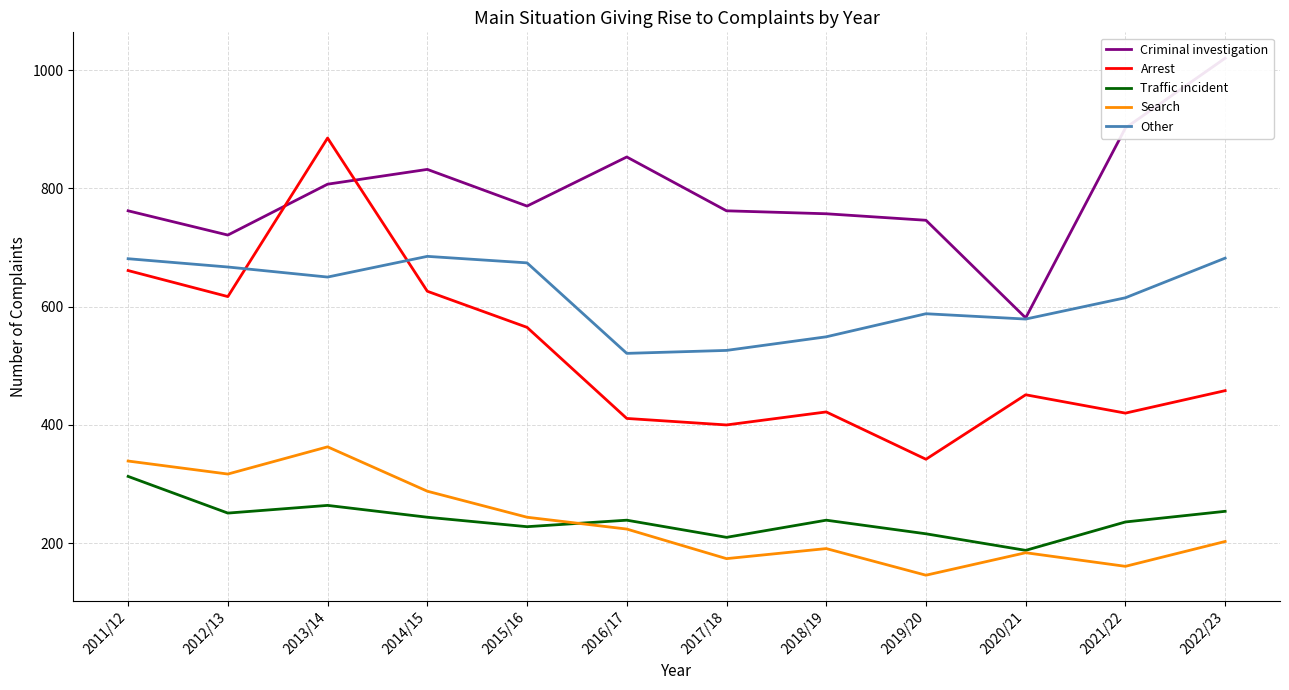

Between 2018/19 and 2017/18, which is larger?

2017/18